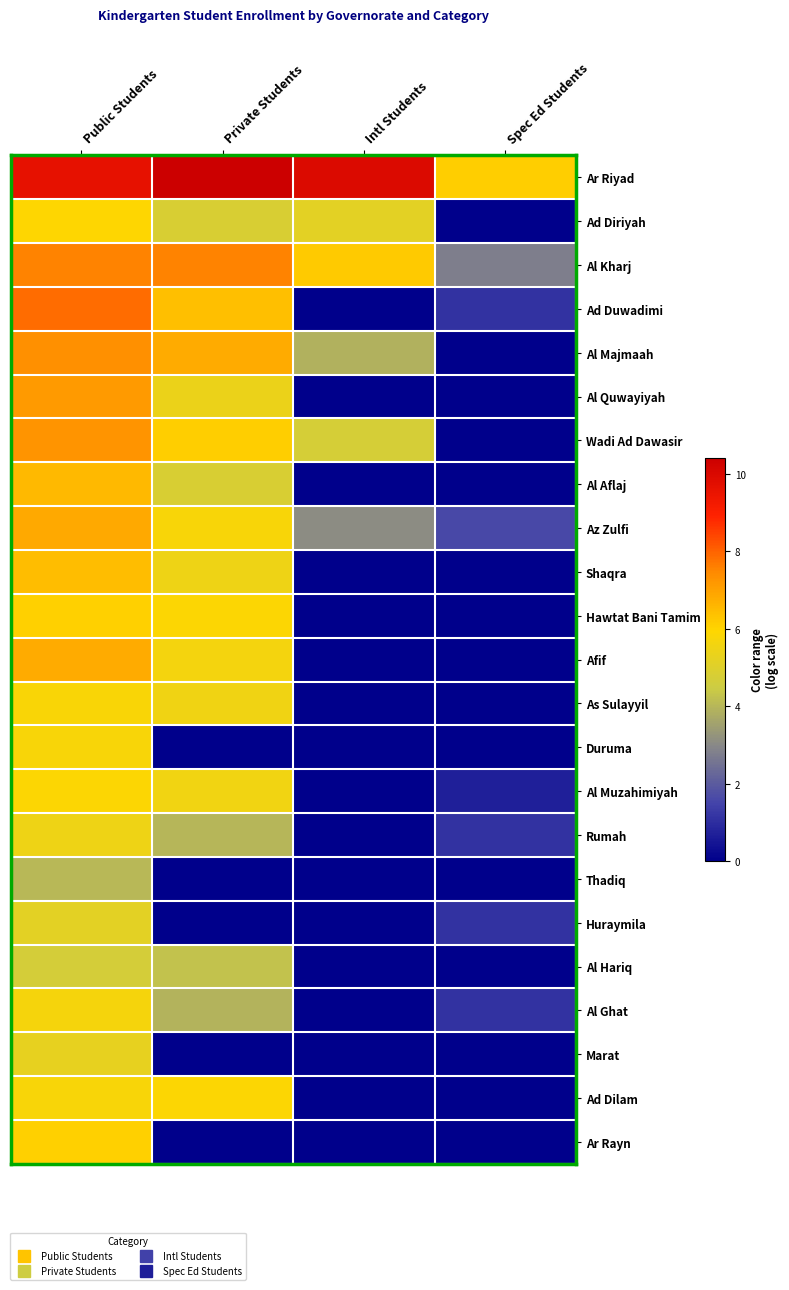

Reading left to right, transcribe all the data shown in this chart.

Ar Riyad: Public Students=9.6	Private Students=10.4	Intl Students=9.9	Spec Ed Students=6.1
Ad Diriyah: Public Students=5.9	Private Students=4.8	Intl Students=5.2	Spec Ed Students=0.0
Al Kharj: Public Students=7.5	Private Students=7.5	Intl Students=6.2	Spec Ed Students=2.8
Ad Duwadimi: Public Students=7.9	Private Students=6.4	Intl Students=0.0	Spec Ed Students=1.1
Al Majmaah: Public Students=7.4	Private Students=6.8	Intl Students=3.9	Spec Ed Students=0.0
Al Quwayiyah: Public Students=7.1	Private Students=5.4	Intl Students=0.0	Spec Ed Students=0.0
Wadi Ad Dawasir: Public Students=7.3	Private Students=6.1	Intl Students=4.7	Spec Ed Students=0.0
Al Aflaj: Public Students=6.5	Private Students=4.8	Intl Students=0.0	Spec Ed Students=0.0
Az Zulfi: Public Students=6.8	Private Students=5.7	Intl Students=3.1	Spec Ed Students=1.6
Shaqra: Public Students=6.4	Private Students=5.5	Intl Students=0.0	Spec Ed Students=0.0
Hawtat Bani Tamim: Public Students=6.1	Private Students=5.9	Intl Students=0.0	Spec Ed Students=0.0
Afif: Public Students=6.8	Private Students=5.6	Intl Students=0.0	Spec Ed Students=0.0
As Sulayyil: Public Students=5.8	Private Students=5.5	Intl Students=0.0	Spec Ed Students=0.0
Duruma: Public Students=5.8	Private Students=0.0	Intl Students=0.0	Spec Ed Students=0.0
Al Muzahimiyah: Public Students=5.9	Private Students=5.6	Intl Students=0.0	Spec Ed Students=0.7
Rumah: Public Students=5.5	Private Students=4.0	Intl Students=0.0	Spec Ed Students=1.1
Thadiq: Public Students=4.0	Private Students=0.0	Intl Students=0.0	Spec Ed Students=0.0
Huraymila: Public Students=5.2	Private Students=0.0	Intl Students=0.0	Spec Ed Students=1.1
Al Hariq: Public Students=4.7	Private Students=4.2	Intl Students=0.0	Spec Ed Students=0.0
Al Ghat: Public Students=5.7	Private Students=3.9	Intl Students=0.0	Spec Ed Students=1.1
Marat: Public Students=5.3	Private Students=0.0	Intl Students=0.0	Spec Ed Students=0.0
Ad Dilam: Public Students=5.8	Private Students=5.9	Intl Students=0.0	Spec Ed Students=0.0
Ar Rayn: Public Students=6.1	Private Students=0.0	Intl Students=0.0	Spec Ed Students=0.0